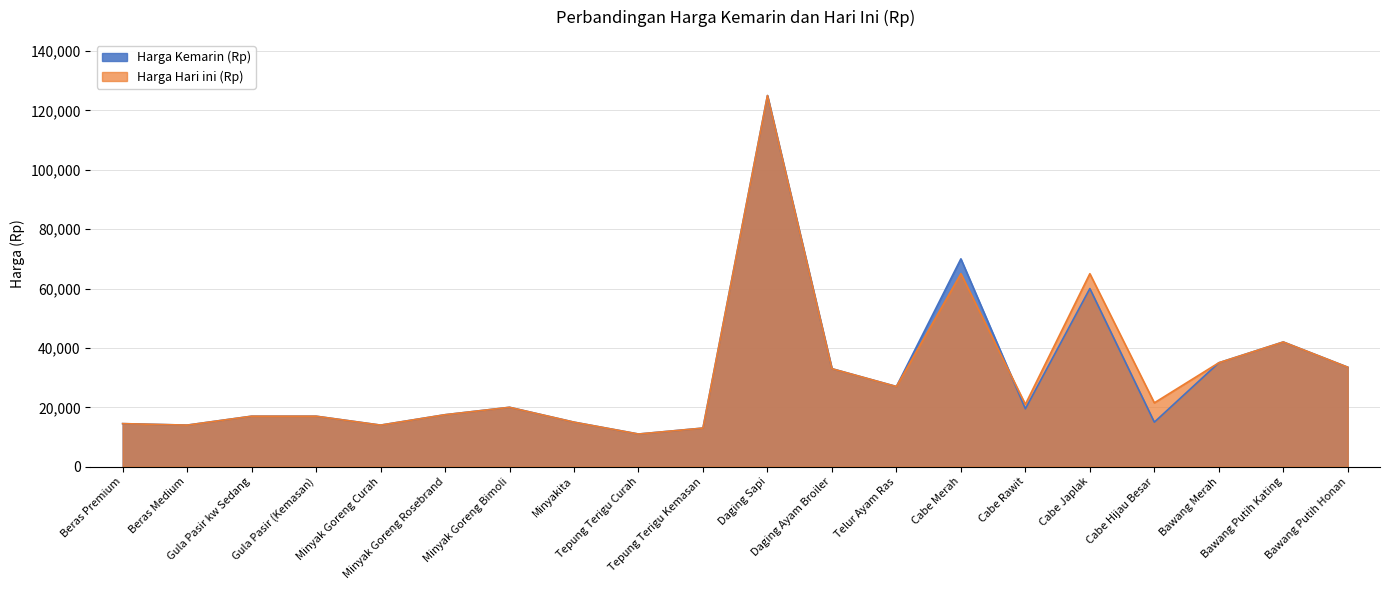

Is it true that Harga Hari ini (Rp) equals 20000 at Minyak Goreng Bimoli?

True